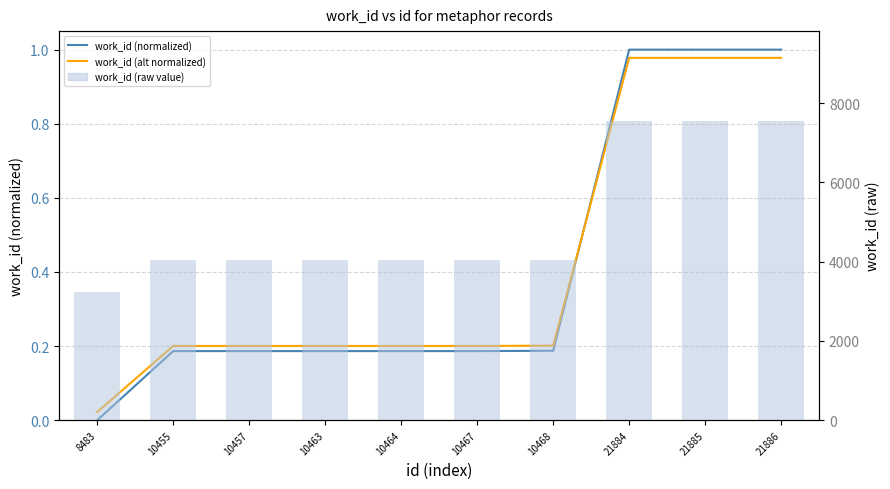

What is the difference between the highest and lowest values at 10455?

4037.8